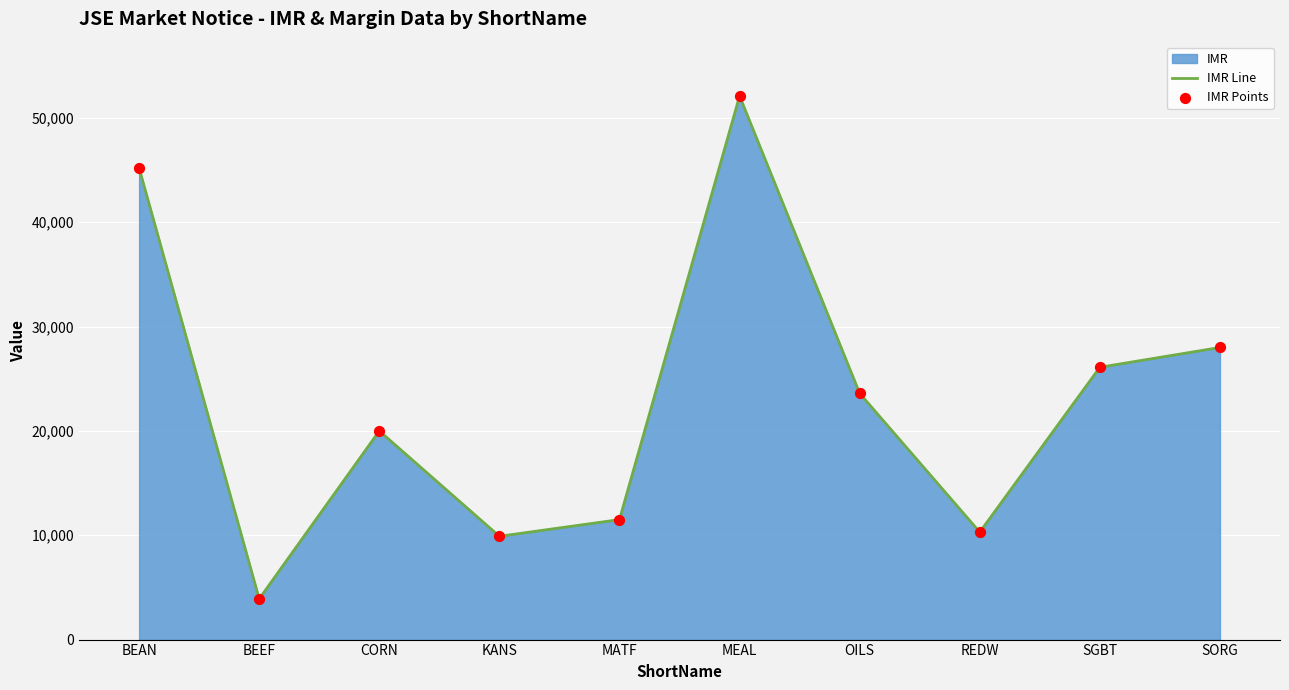

Which series has the largest Y range (max minus min)?

IMR Line